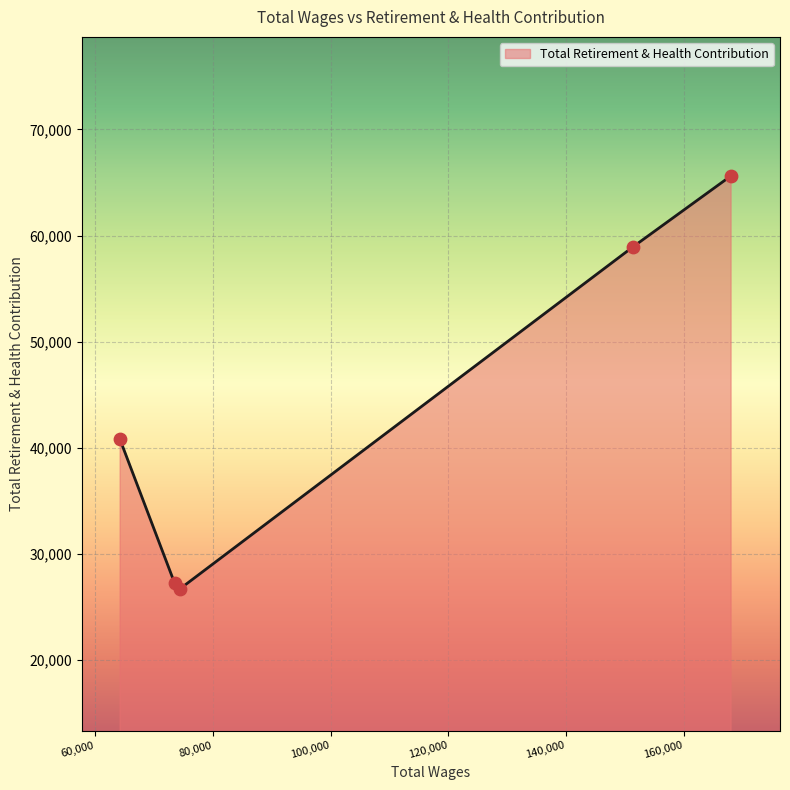

How many interior local valleys (lower than both neighbors) does the data have?

1